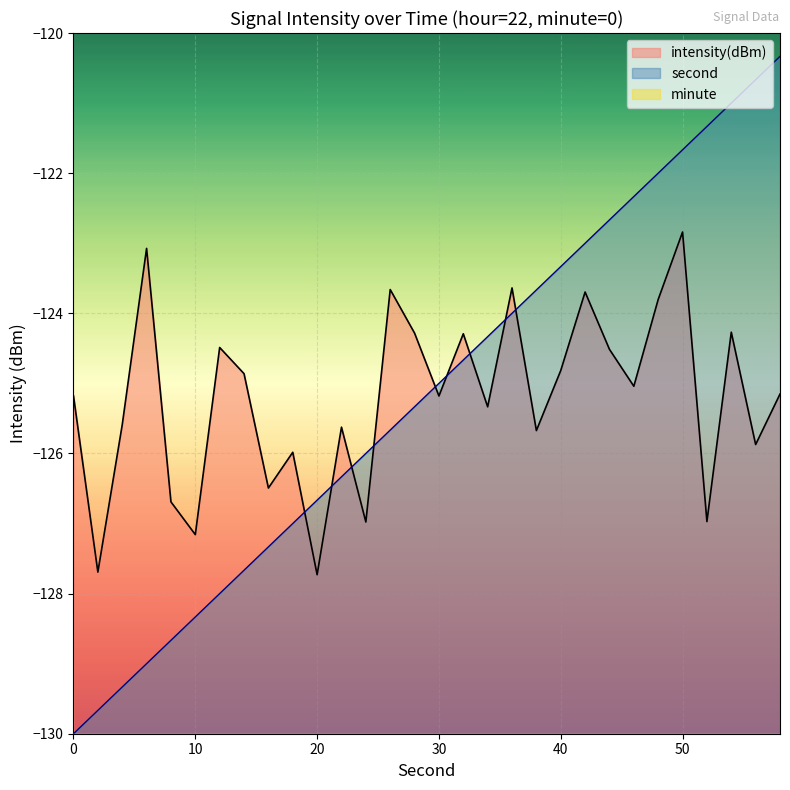

Which has a higher value, 38 or 34?

38